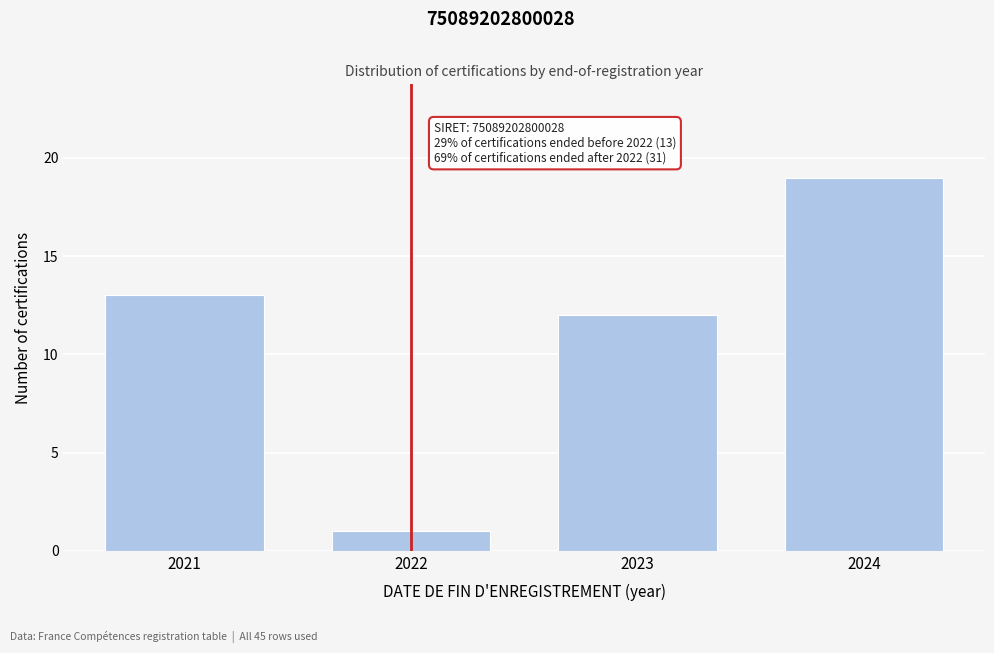

Reading left to right, what are all the values shown in this chart?

13	1	12	19